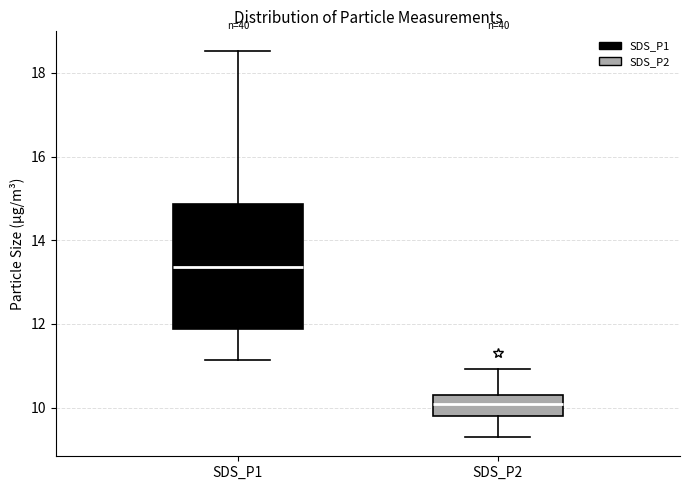

Where does the lower whisker of the box for SDS_P1 end on the y-axis? The values are not printed on the chart, so give them approximately, as read against the axis.

11.2